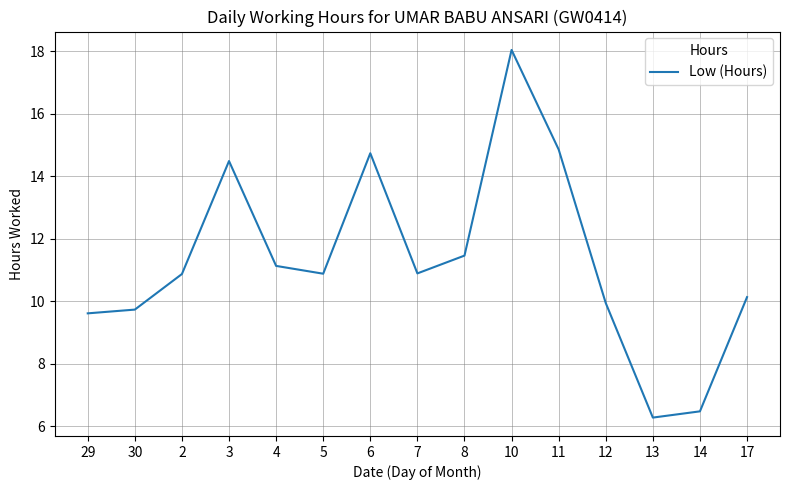

What is the change in value from 10 to 17?

-7.9